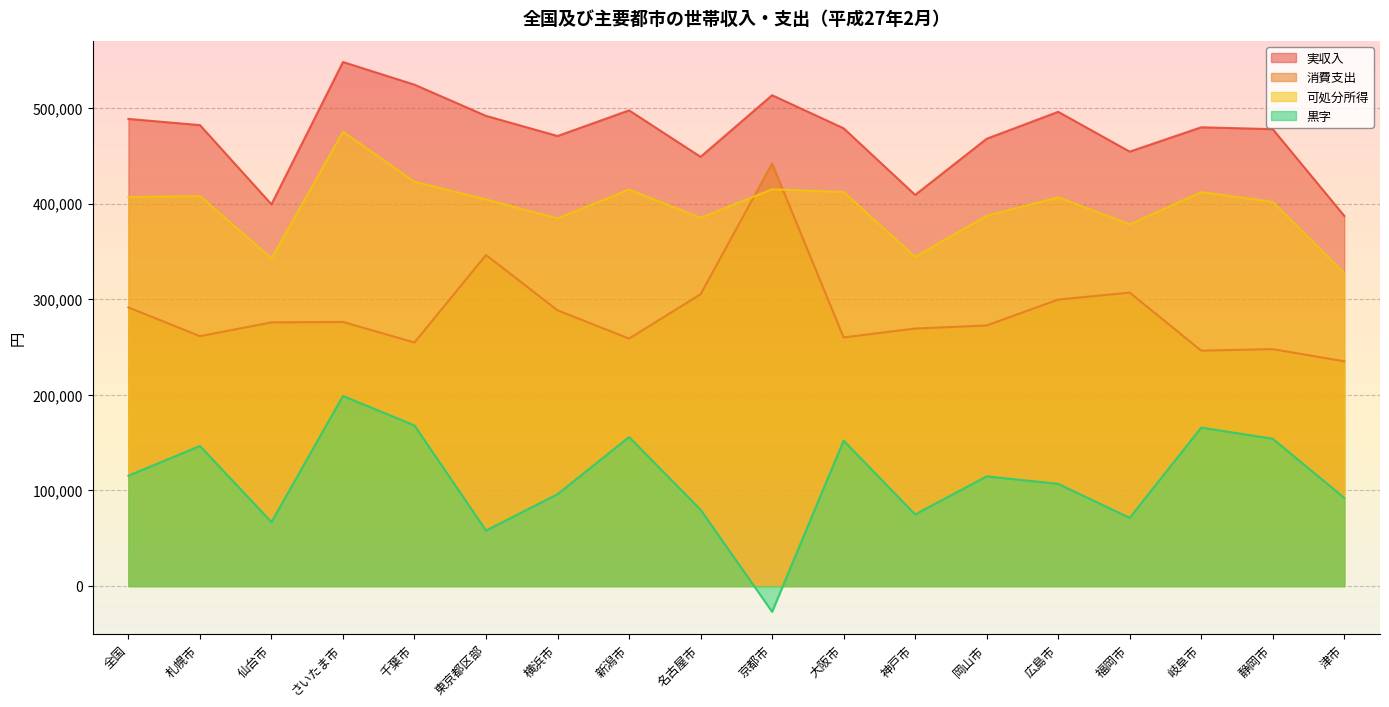

True or false: 実収入 and 消費支出 cross at least once.

False